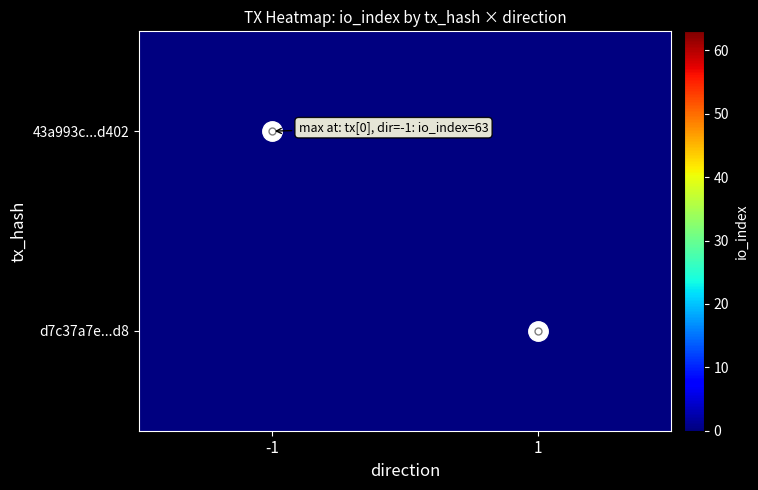

Between 1 and -1, which is larger?

-1